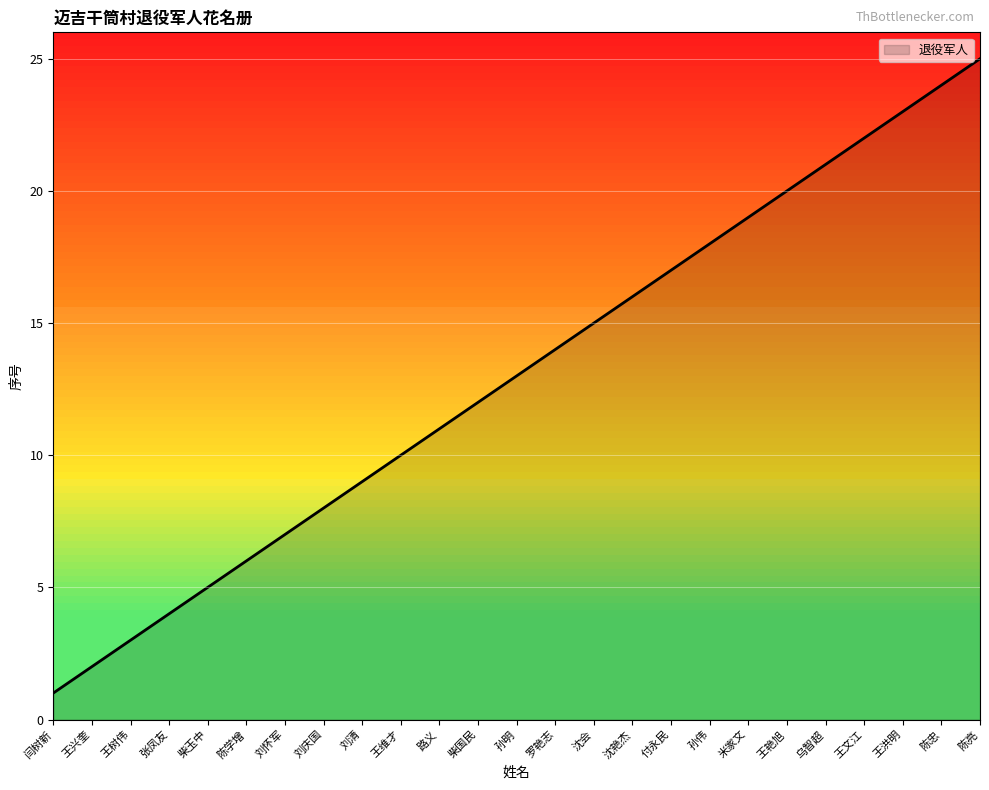

What is the sum of all values?

325